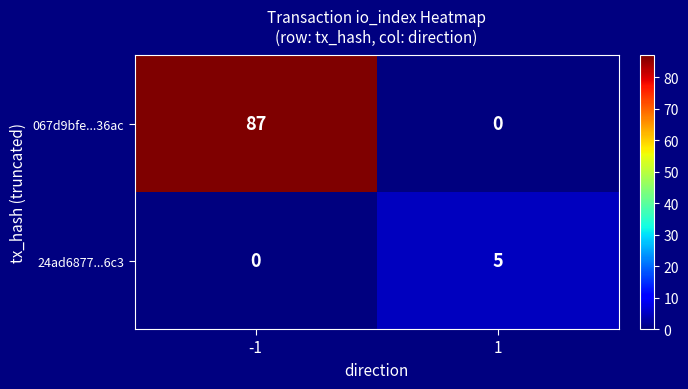

Reading left to right, extract all data points from this chart.

067d9bfe...36ac: -1=87	1=0
24ad6877...6c3: -1=0	1=5